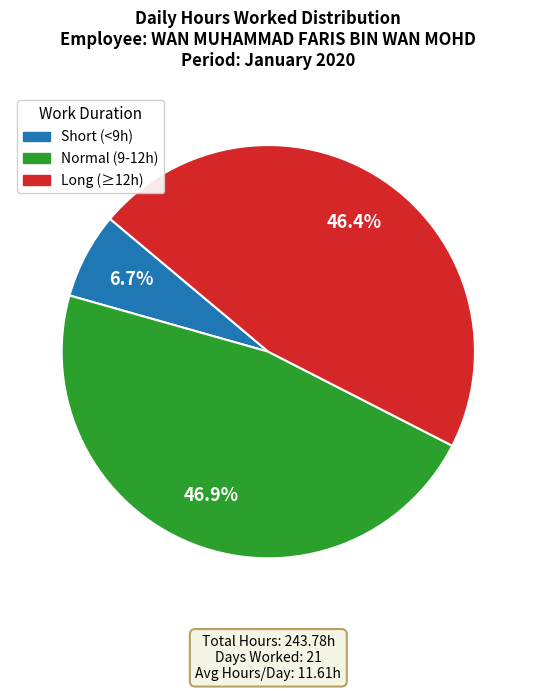

Does any single category account for the majority?

No